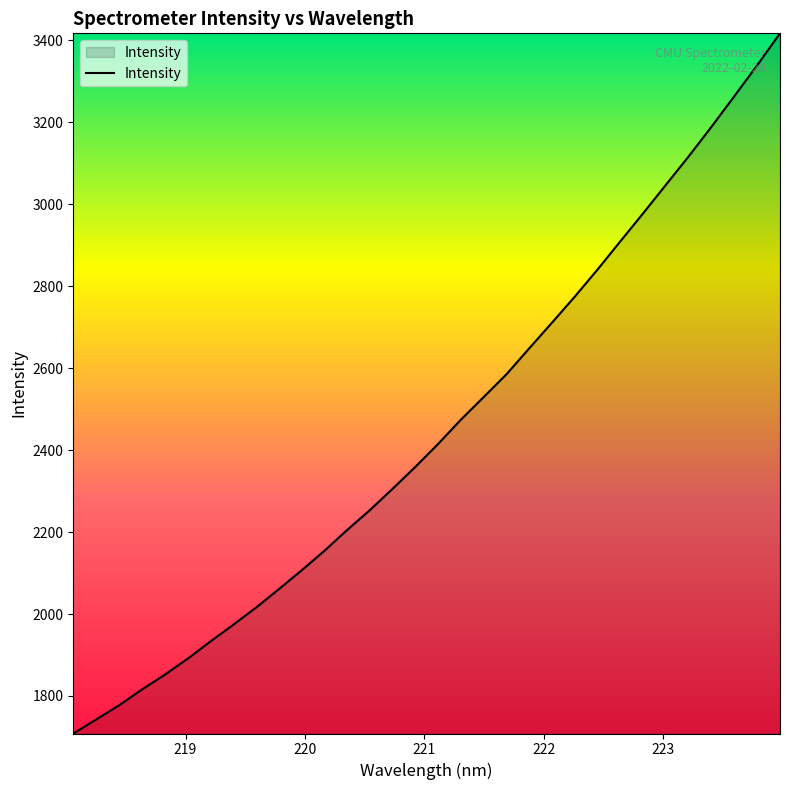

What is the maximum value shown in the chart?

3416.4